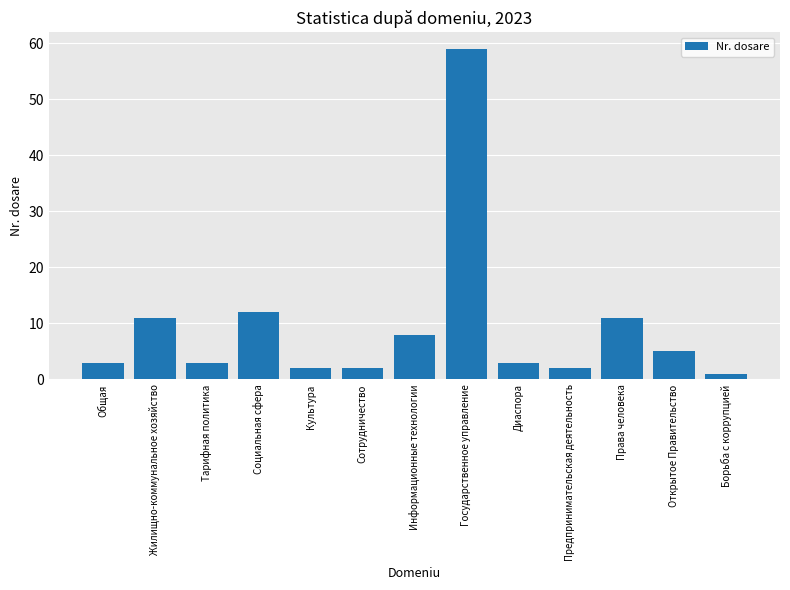

What is the minimum value shown in the chart?

1